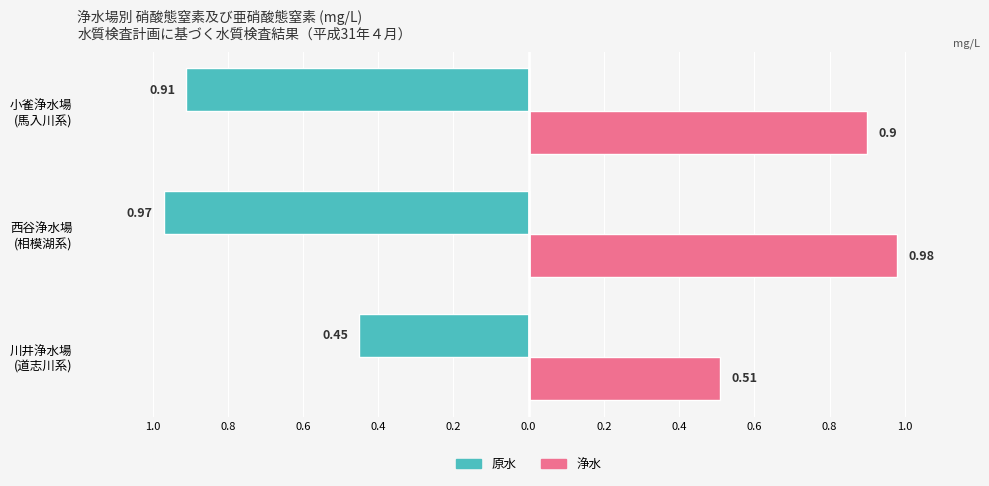

What are all the series names shown in the legend?

原水, 浄水